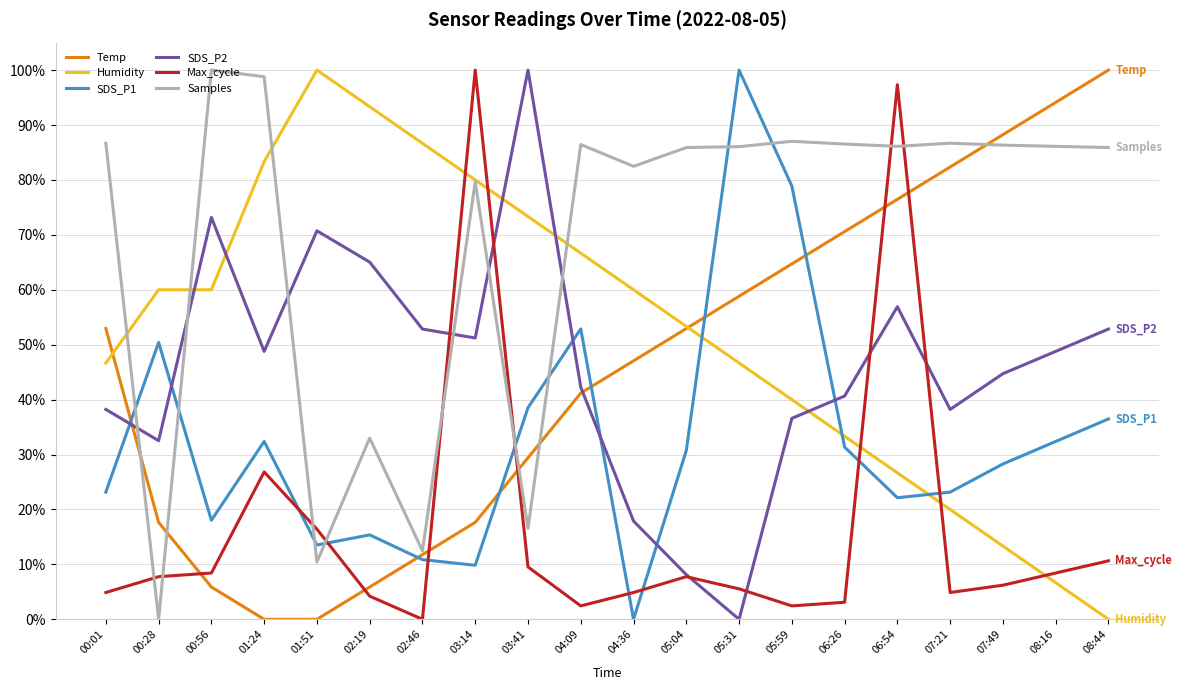

What are all the series names shown in the legend?

Temp, Humidity, SDS_P1, SDS_P2, Max_cycle, Samples